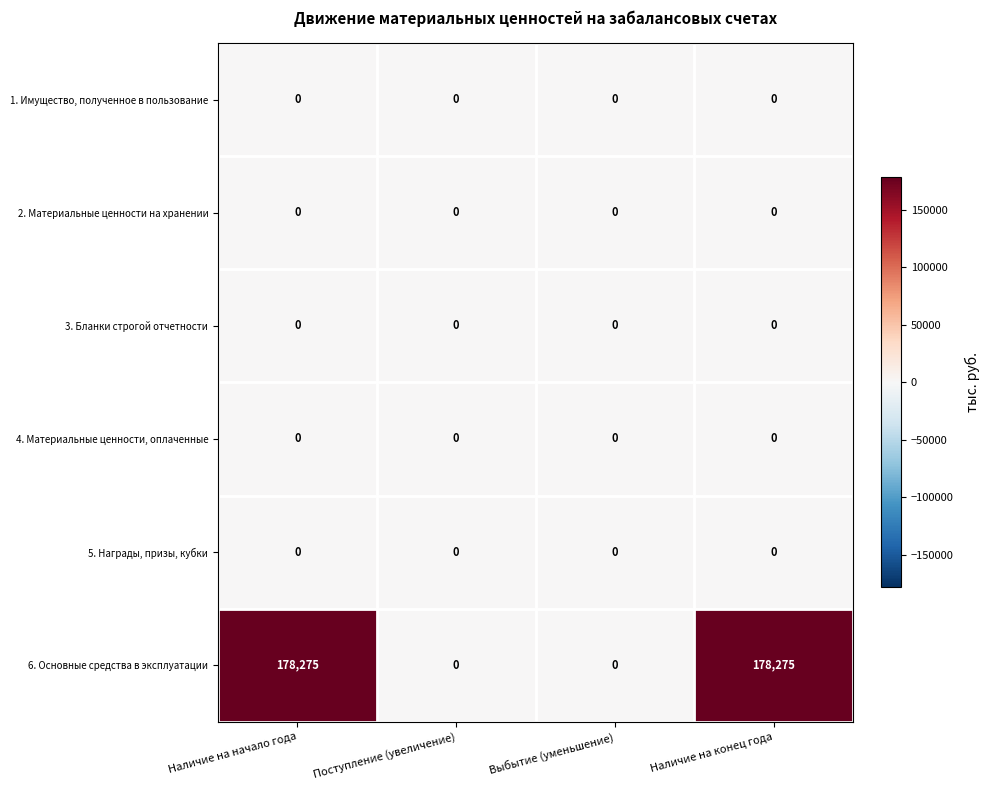

What is the greatest value displayed?

178275